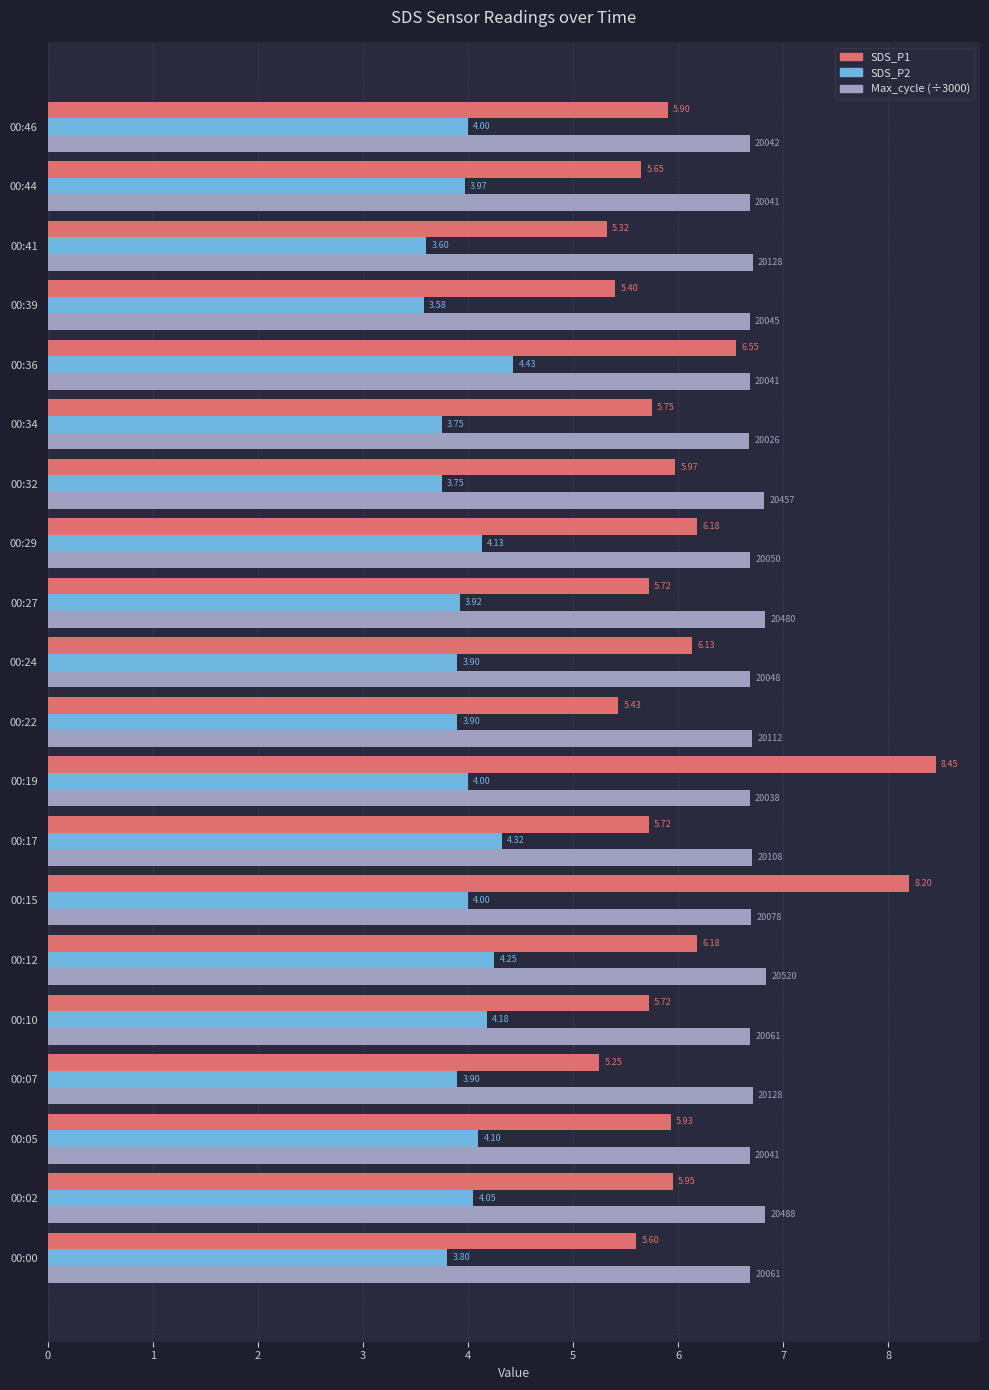

Which series has the largest total across all categories?

Max_cycle (÷3000)